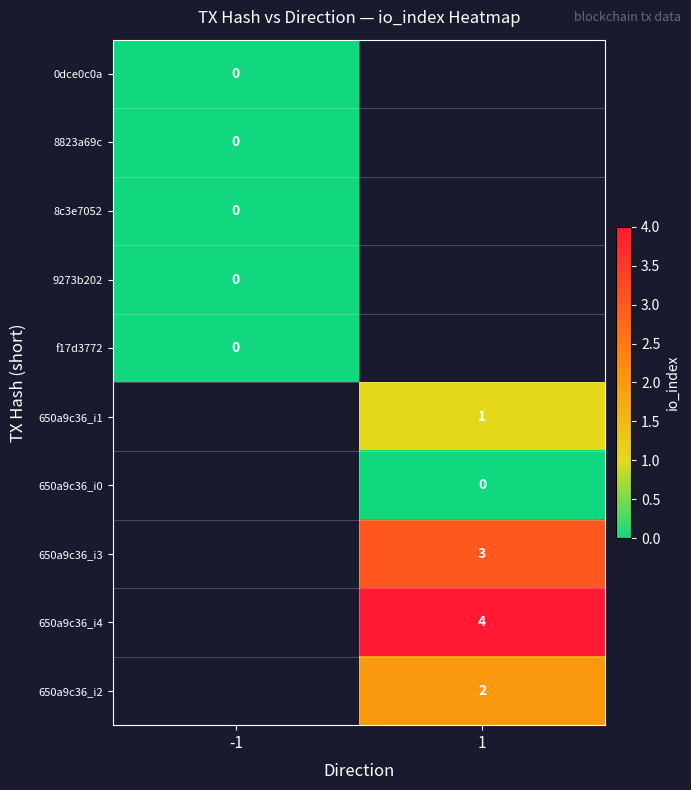

Which category has the highest value across all series?

1